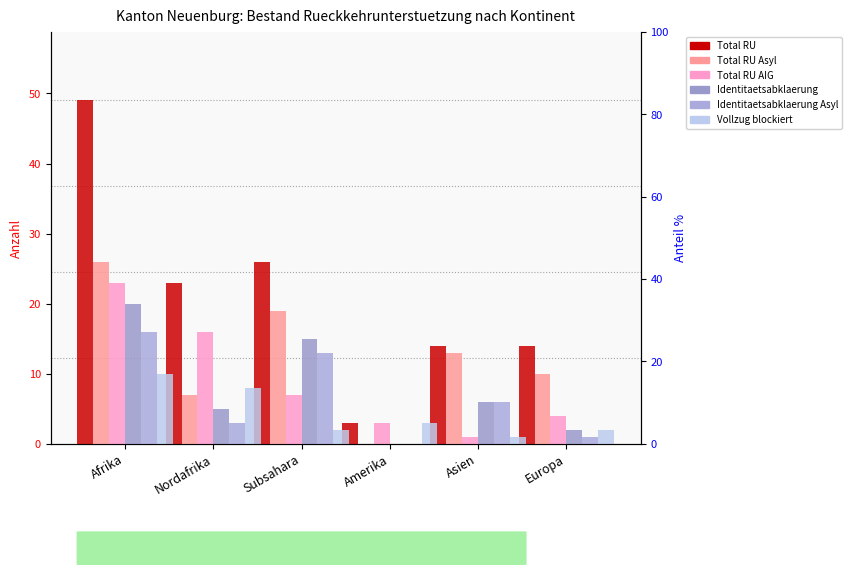

What is the label of the 5th bar from the left?

Asien